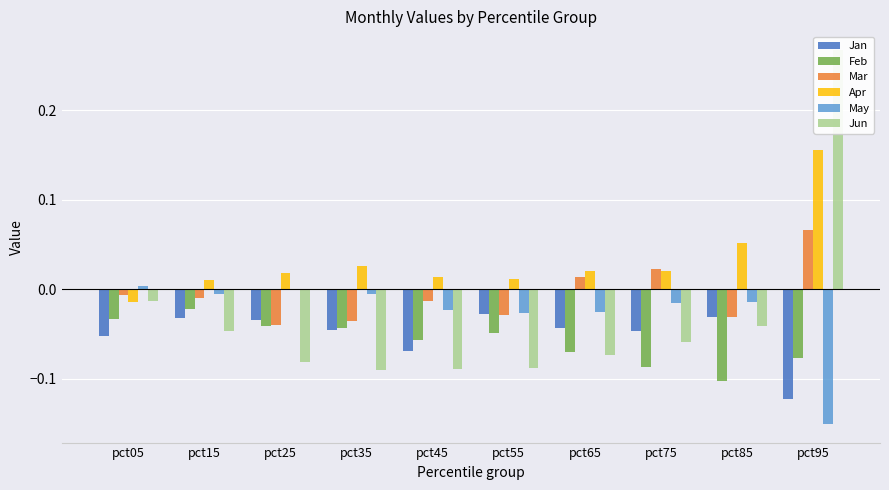

Where does the Jun series first go above 0?

pct95